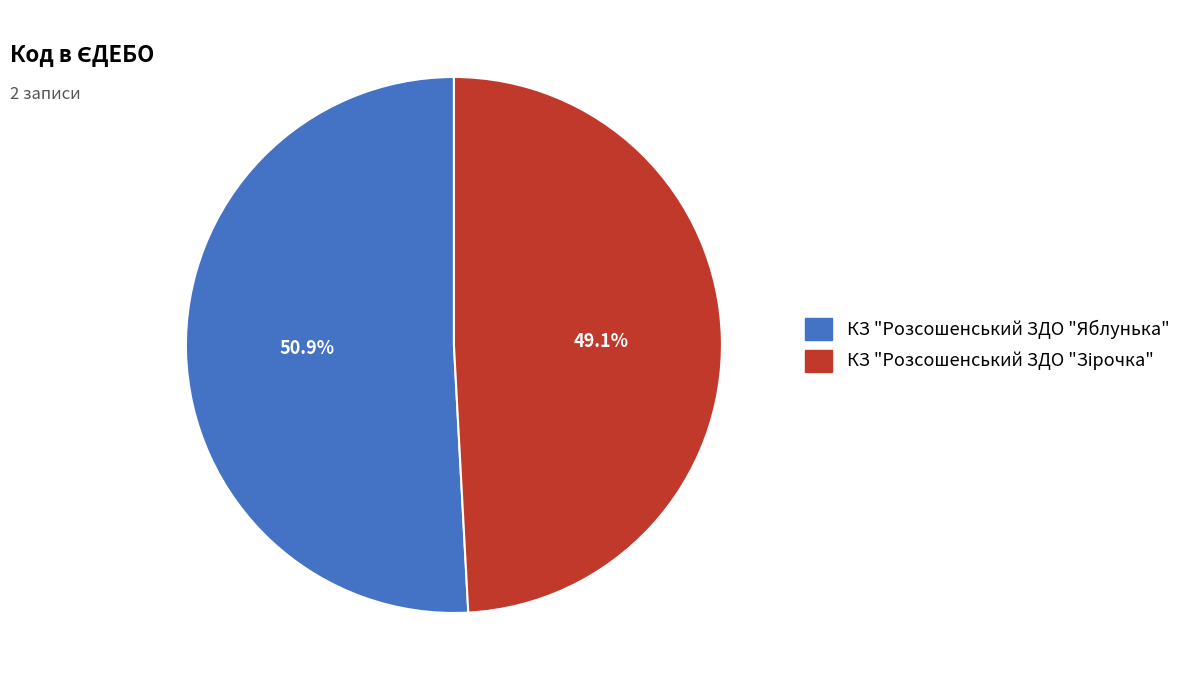

Which slice is the largest?

КЗ "Розсошенський ЗДО "Яблунька"